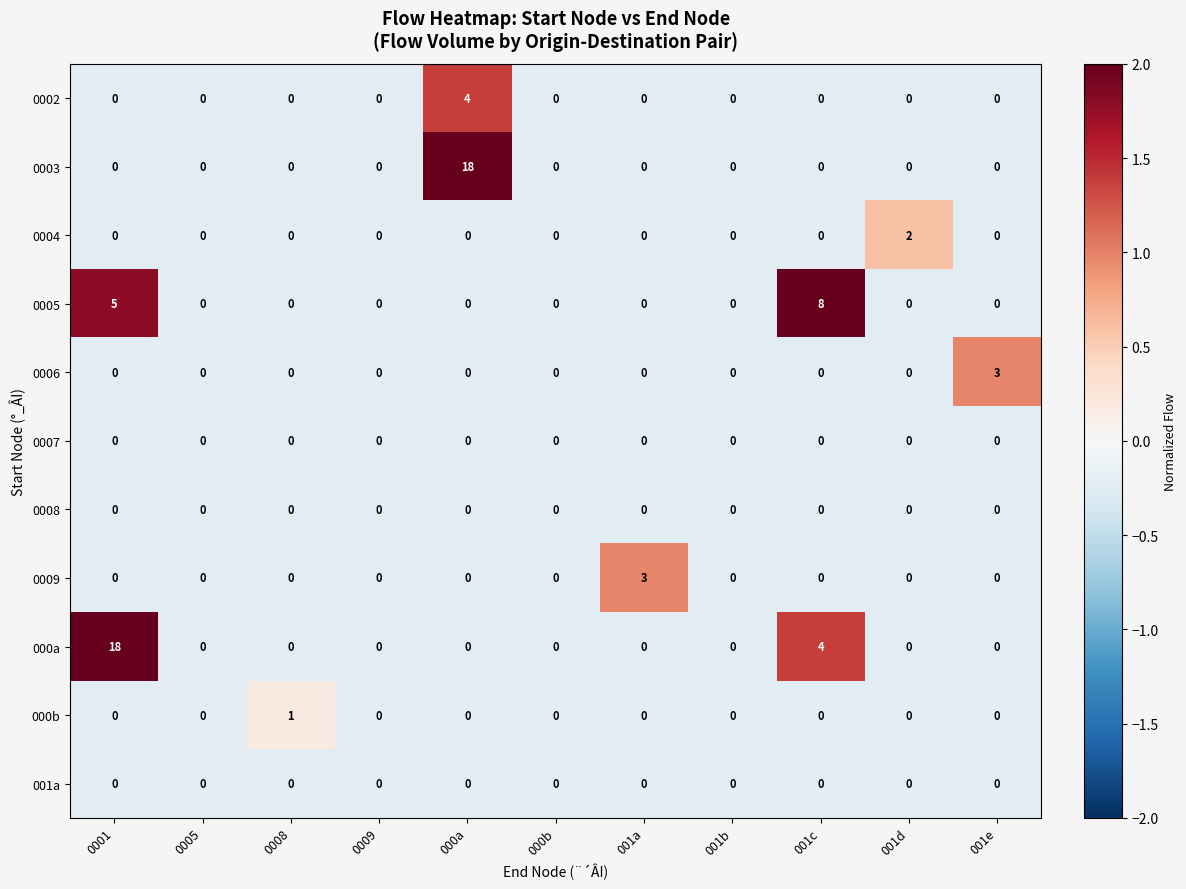

Which series changed the most between 001b and 001d?

0004